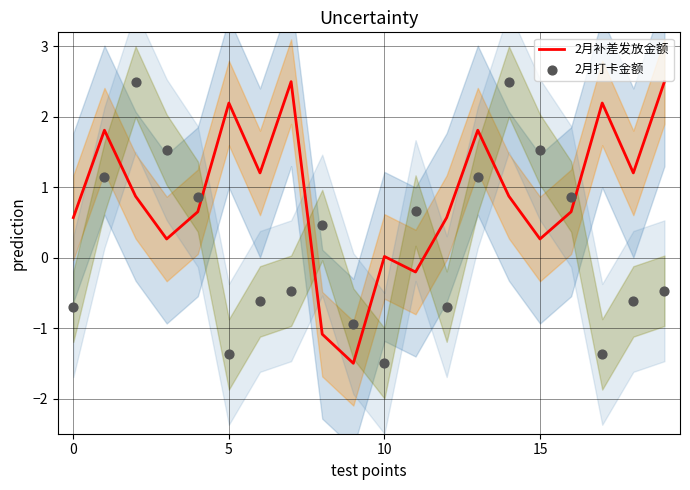

Which series contains the highest Y value?

2月补差发放金额